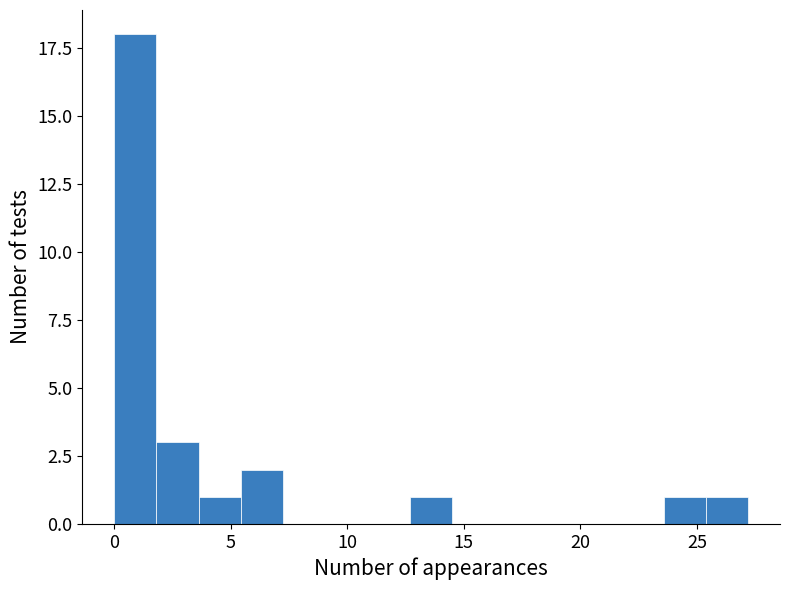

Around what value on the x-axis is the tallest bar? Give the approximate position of its centre, as read against the axis.

1.0